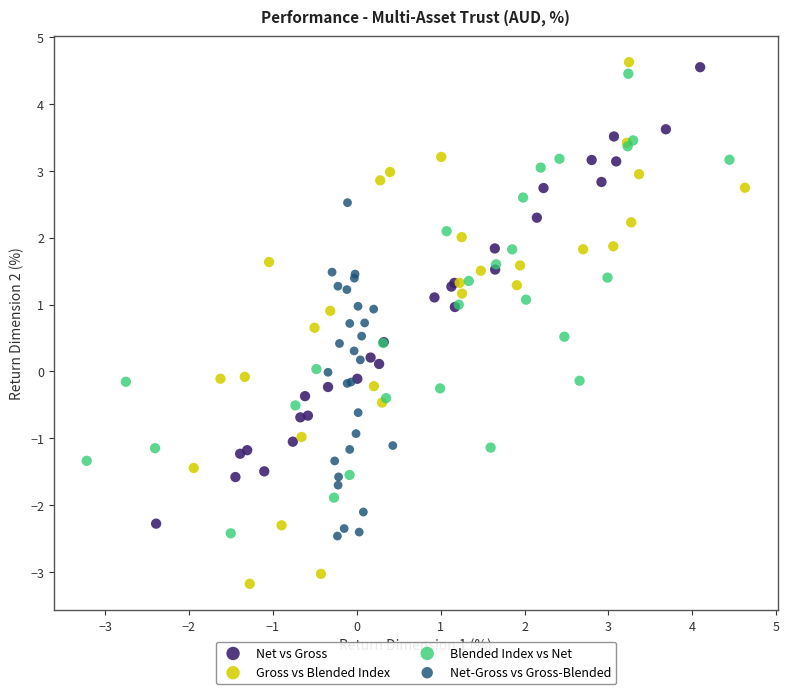

Which series contains the lowest Y value?

Gross vs Blended Index